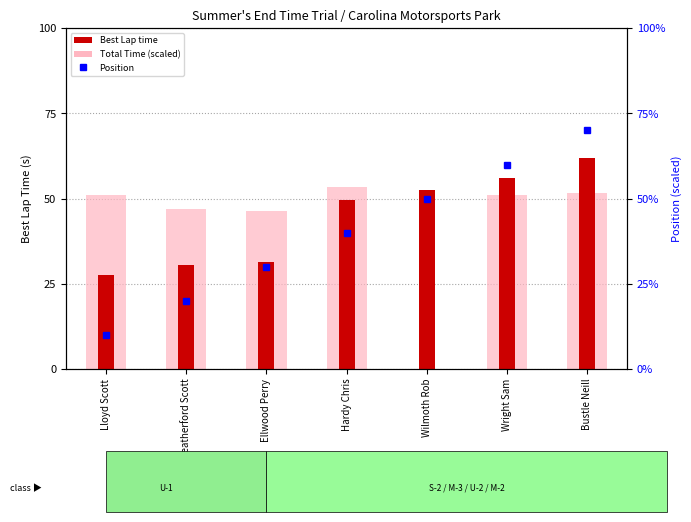

The Position (x10) series shows 104.4 at Bustle Neill. True or false?

False